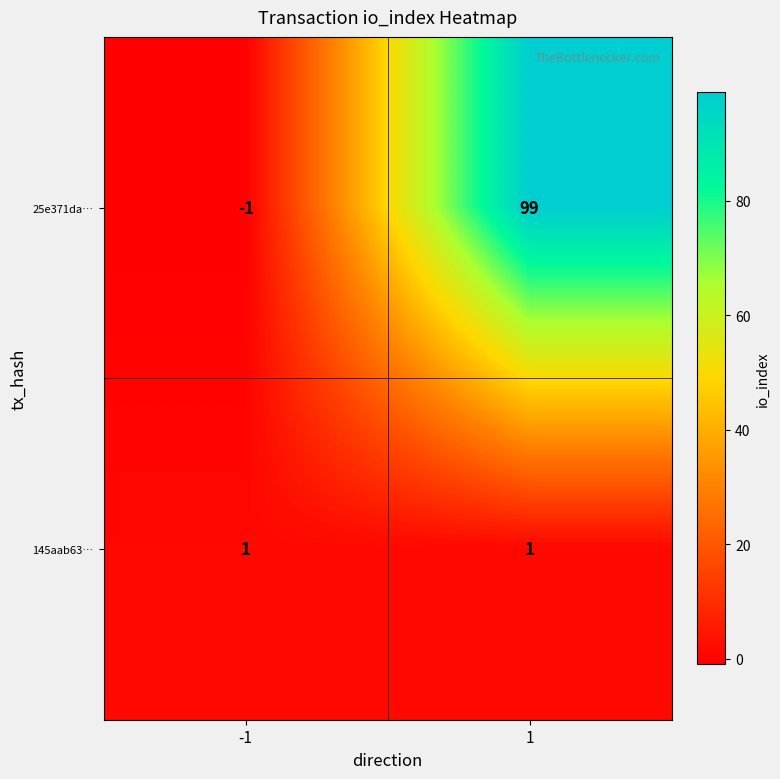

What value does the 25e371da… series have at 1?

99